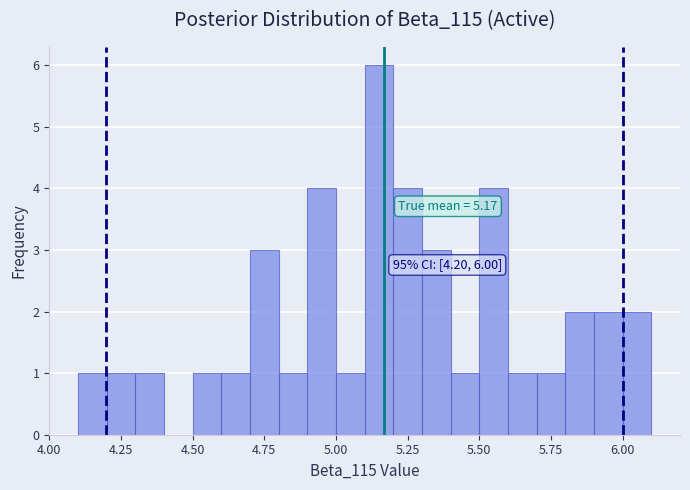

Read against the x-axis, roughly where is the centre of the tallest bar?

5.15